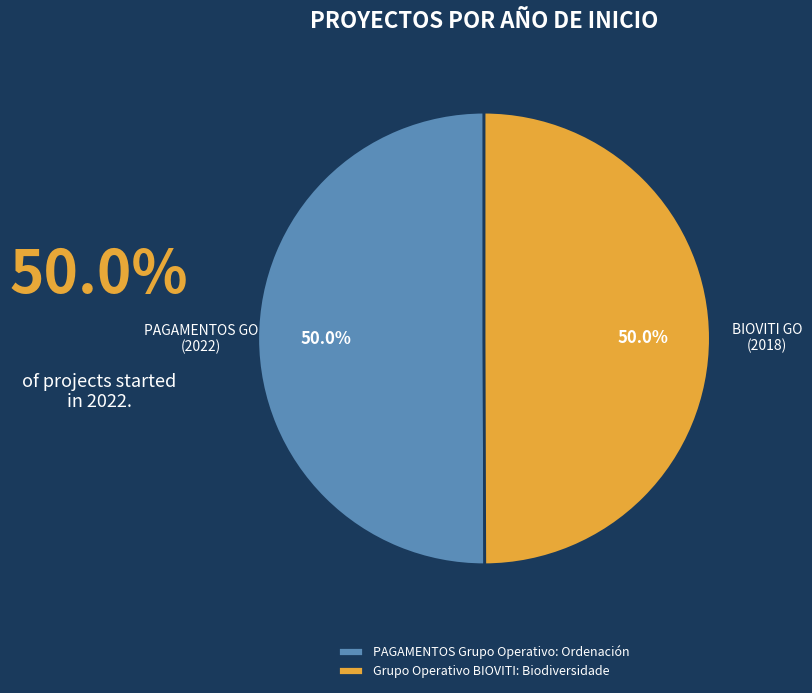

To the nearest percent, what is the average slice percentage?

50%